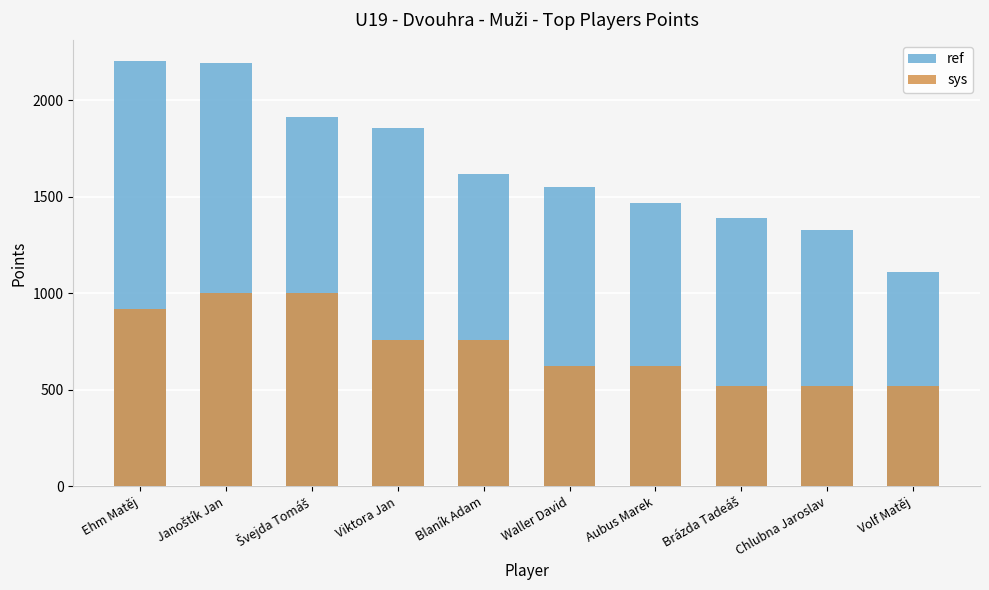

The value of sys at Chlubna Jaroslav is 520. True or false?

True